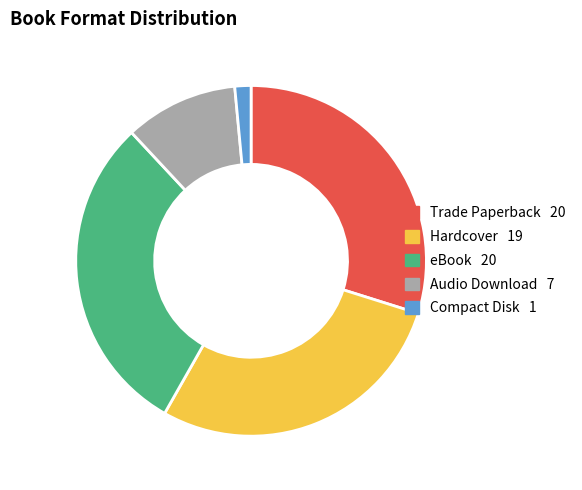

Is there any slice that represents more than half of the pie?

No